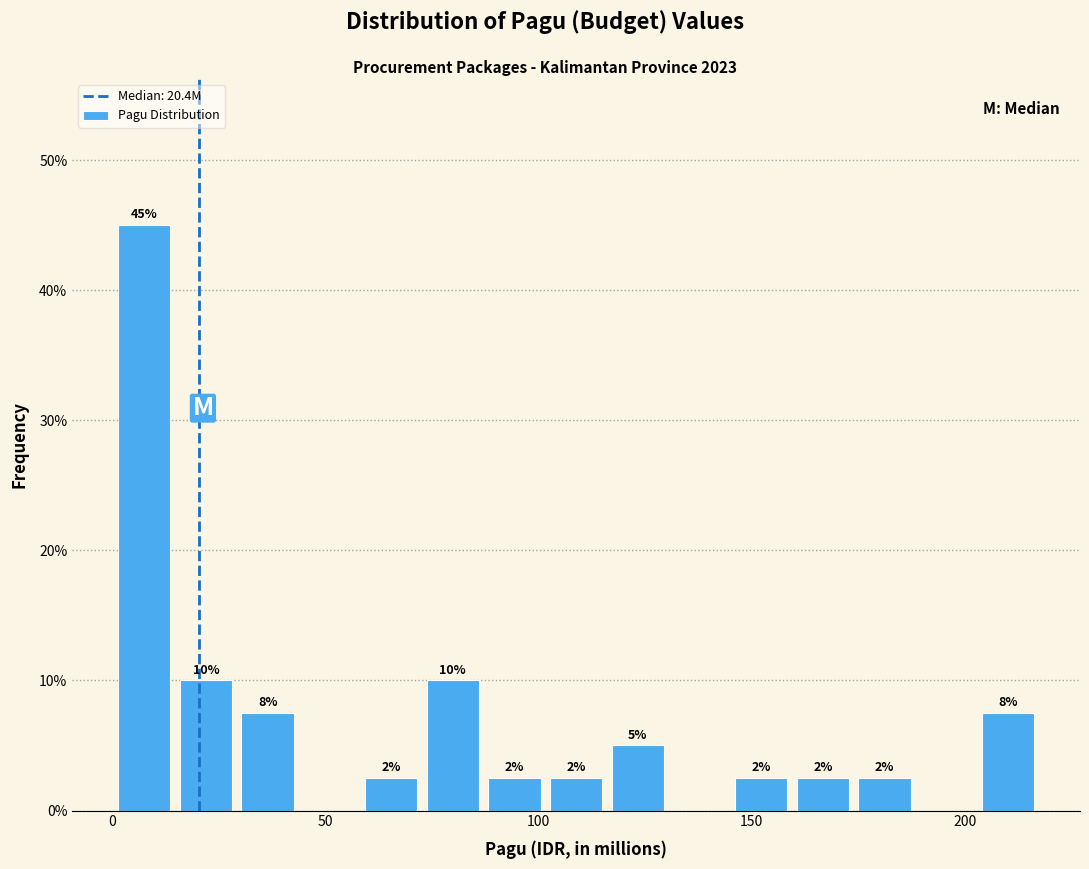

Read against the x-axis, roughly where is the centre of the tallest bar?

10